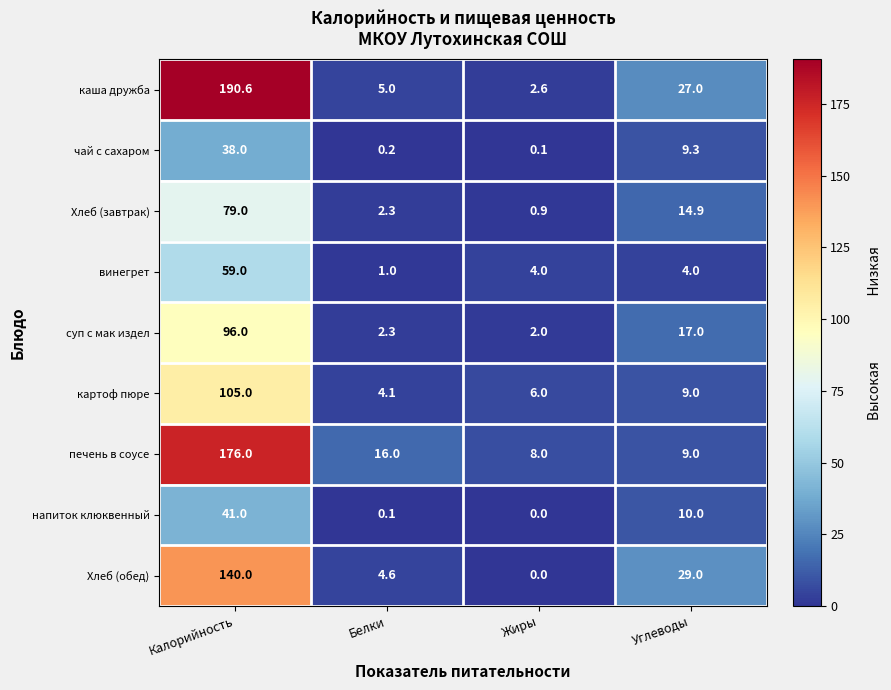

Which category has the lowest value in the каша дружба series?

Жиры